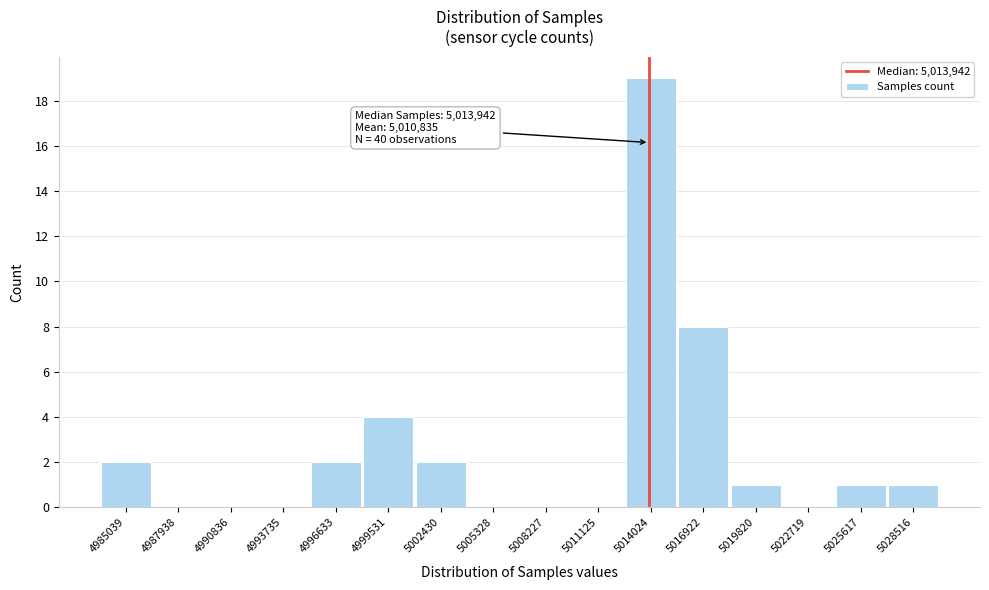

Which range on the x-axis has the tallest bar?

5012500 to 5015500